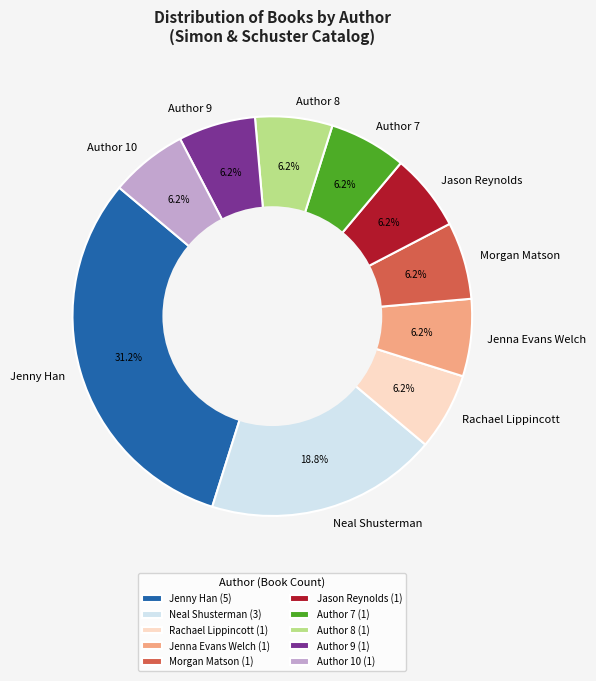

Combined, do Author 10 and Jenny Han account for over 50%?

No